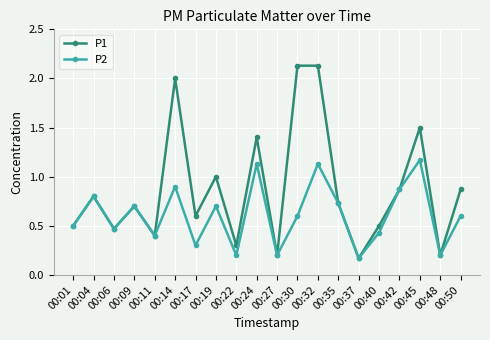

Count the number of data series in this chart.

2